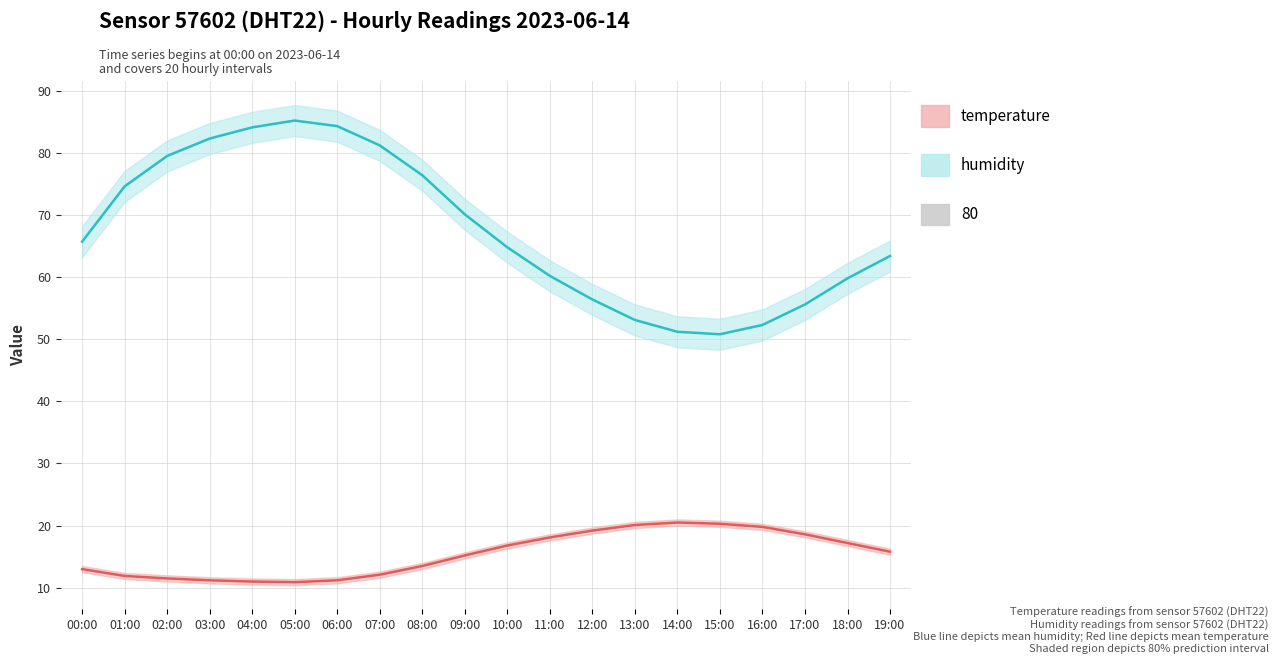

Rank the series by their maximum value, from lowest to highest.

temperature, humidity